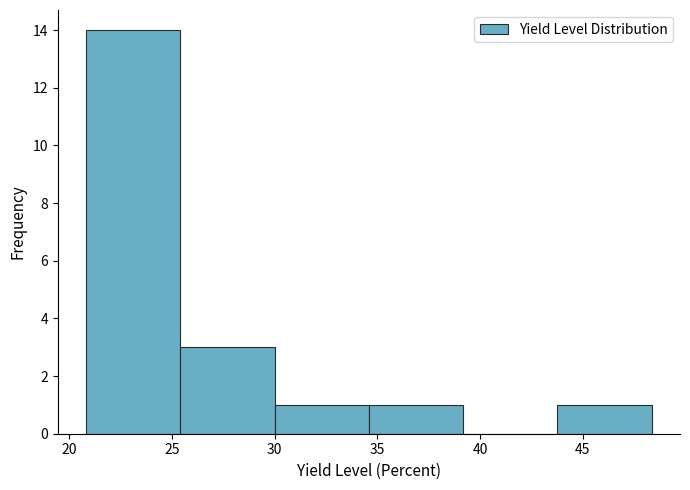

Reading left to right, list every bar in this chart as the range it spans on the x-axis followed by its height. Neither the bar edges nor the heights are printed on the chart, so give them approximately, as read against the axes.

21.0 to 25.5: 14
25.5 to 30.0: 3
30.0 to 34.5: 1
34.5 to 39.0: 1
39.0 to 44.0: 0
44.0 to 48.5: 1